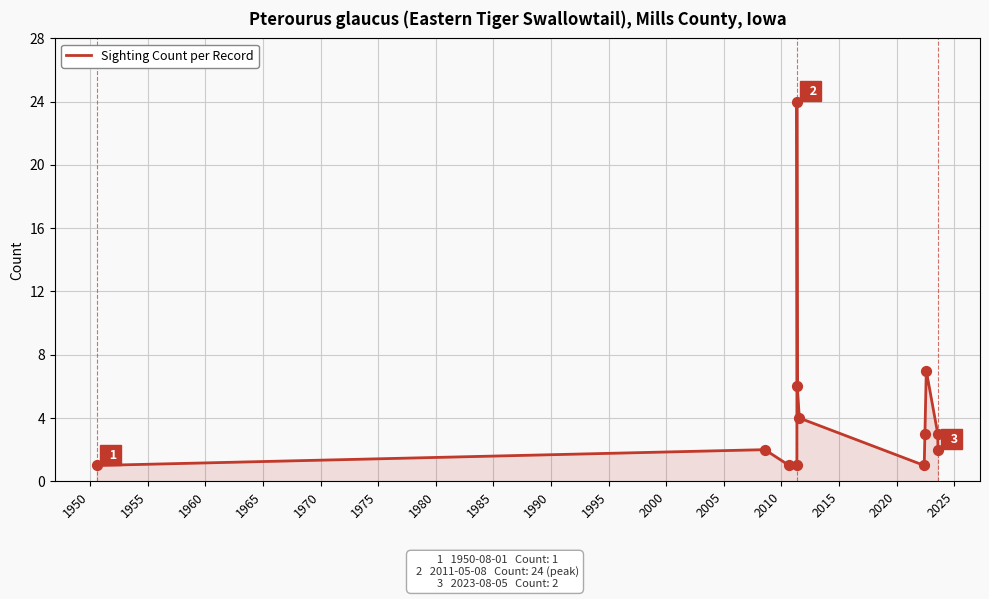

Between 1980 and 2000, which is larger?

2000